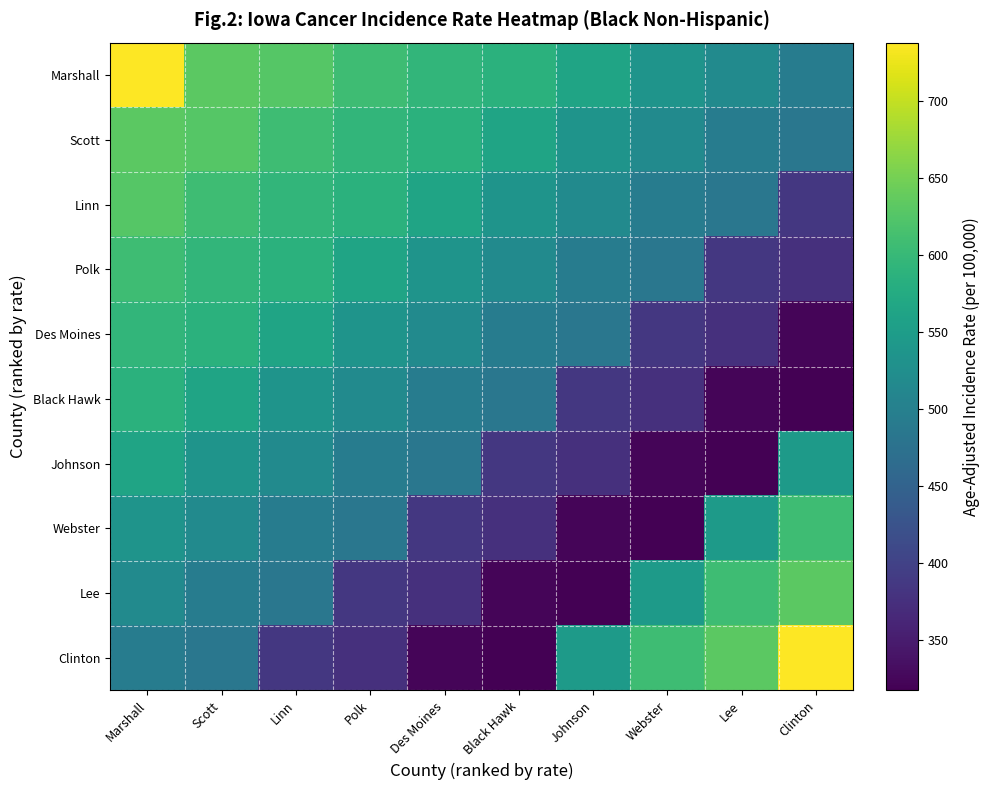

At how many categories does at least one series exceed 518?

10